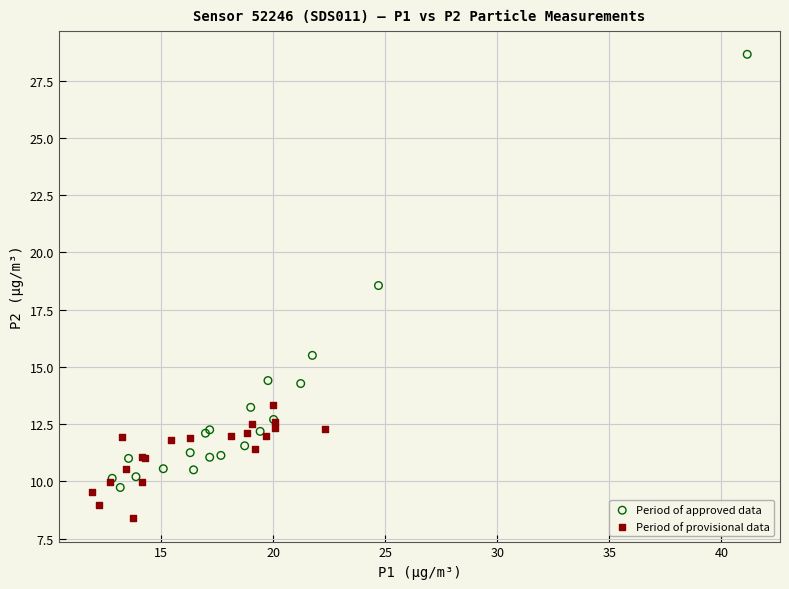

Which series reaches the minimum Y coordinate?

Period of provisional data